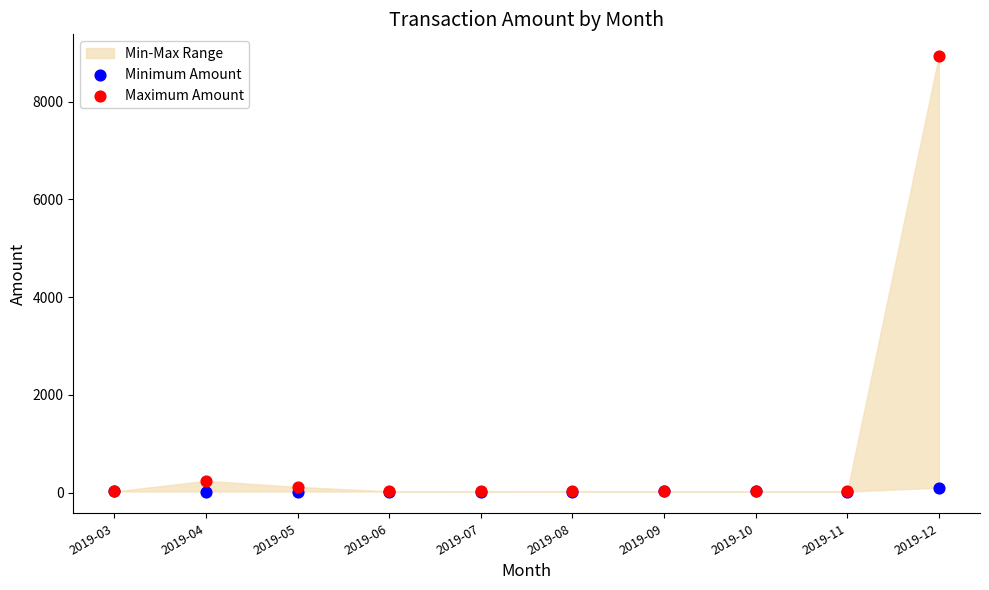

Across all series, what Y value is closest to 4477?

241.0